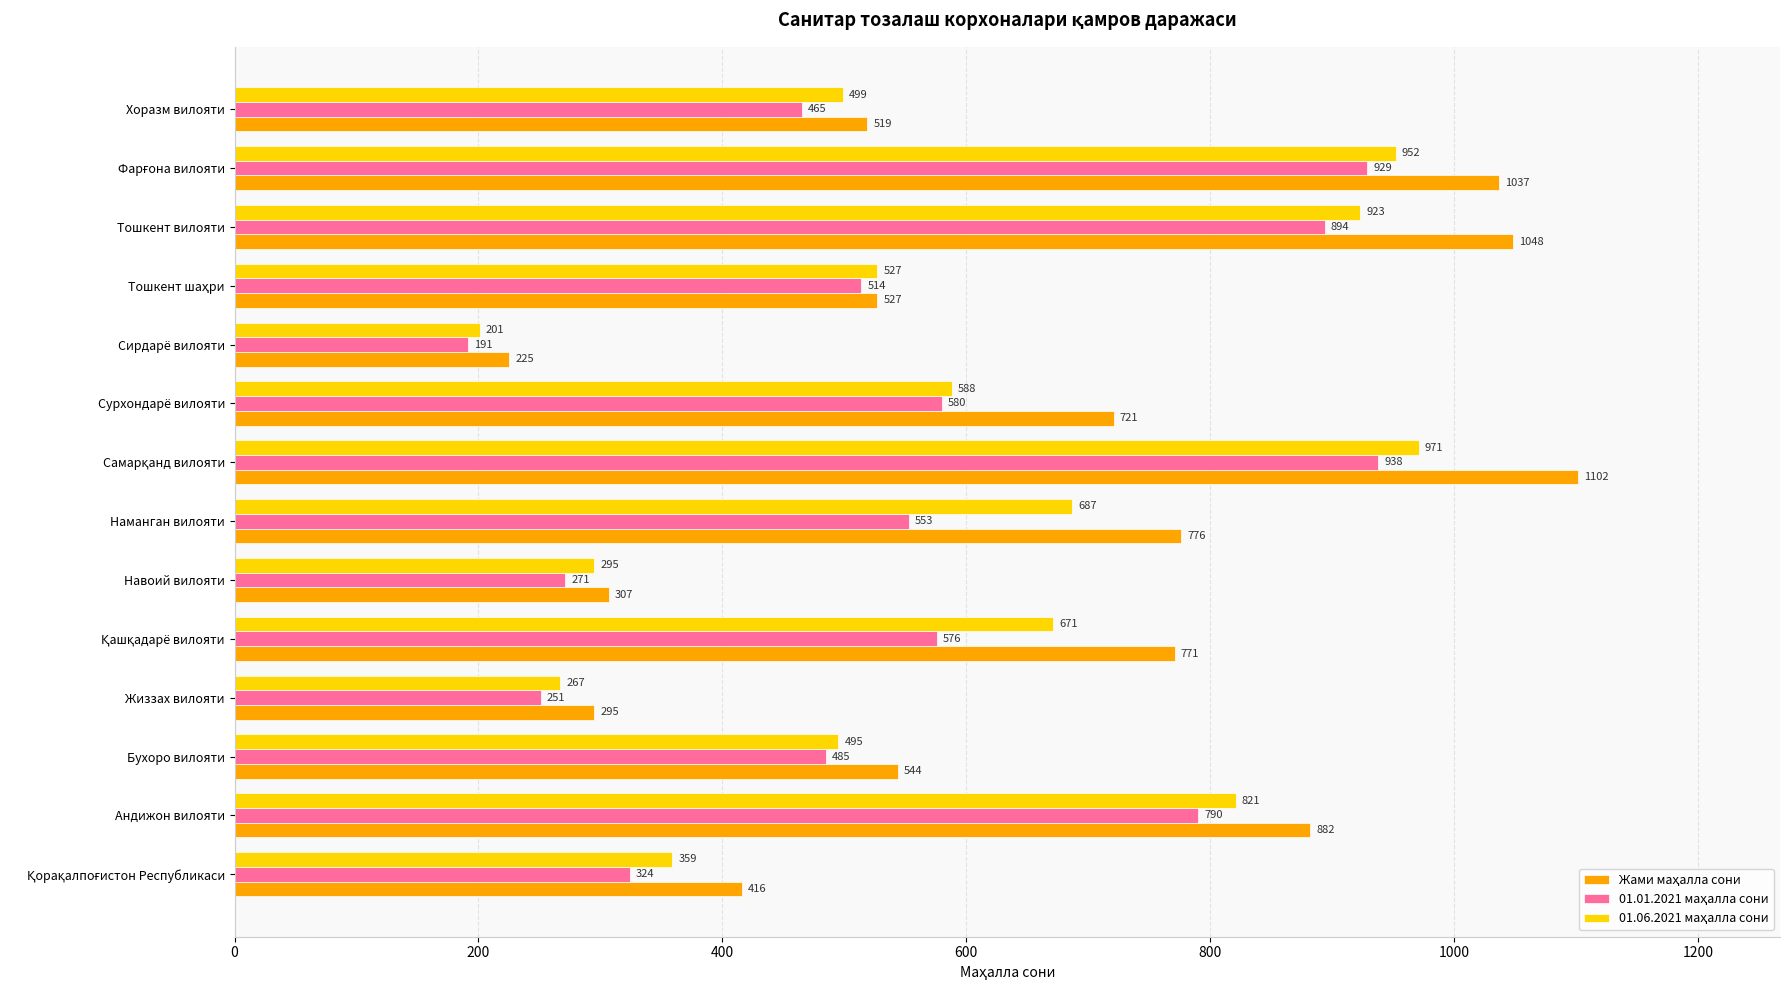

What is the maximum value shown in the chart?

1102